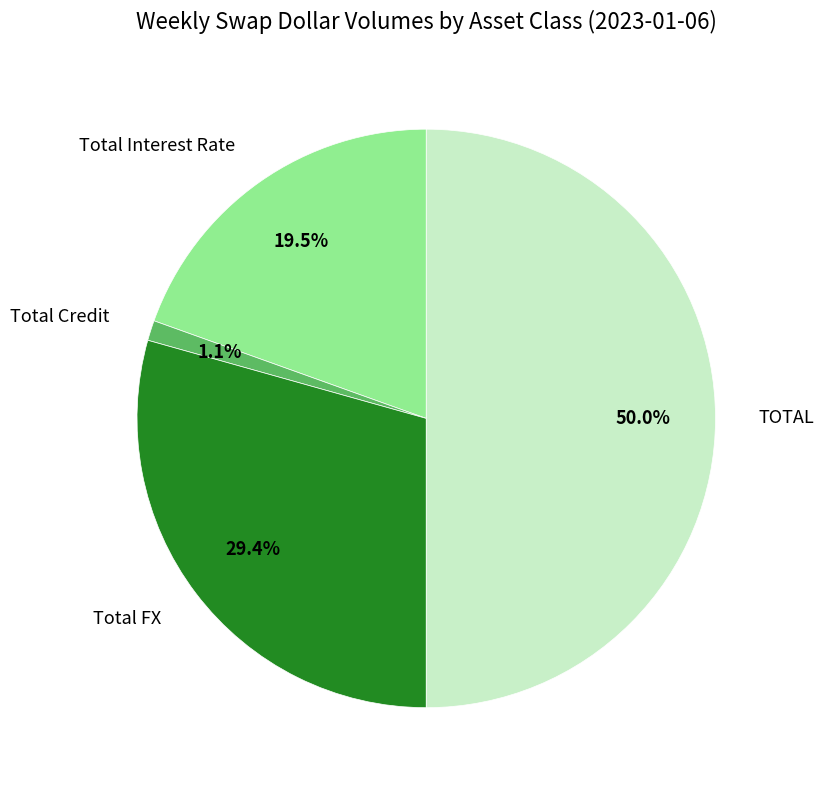

What is the largest slice in the pie chart?

TOTAL